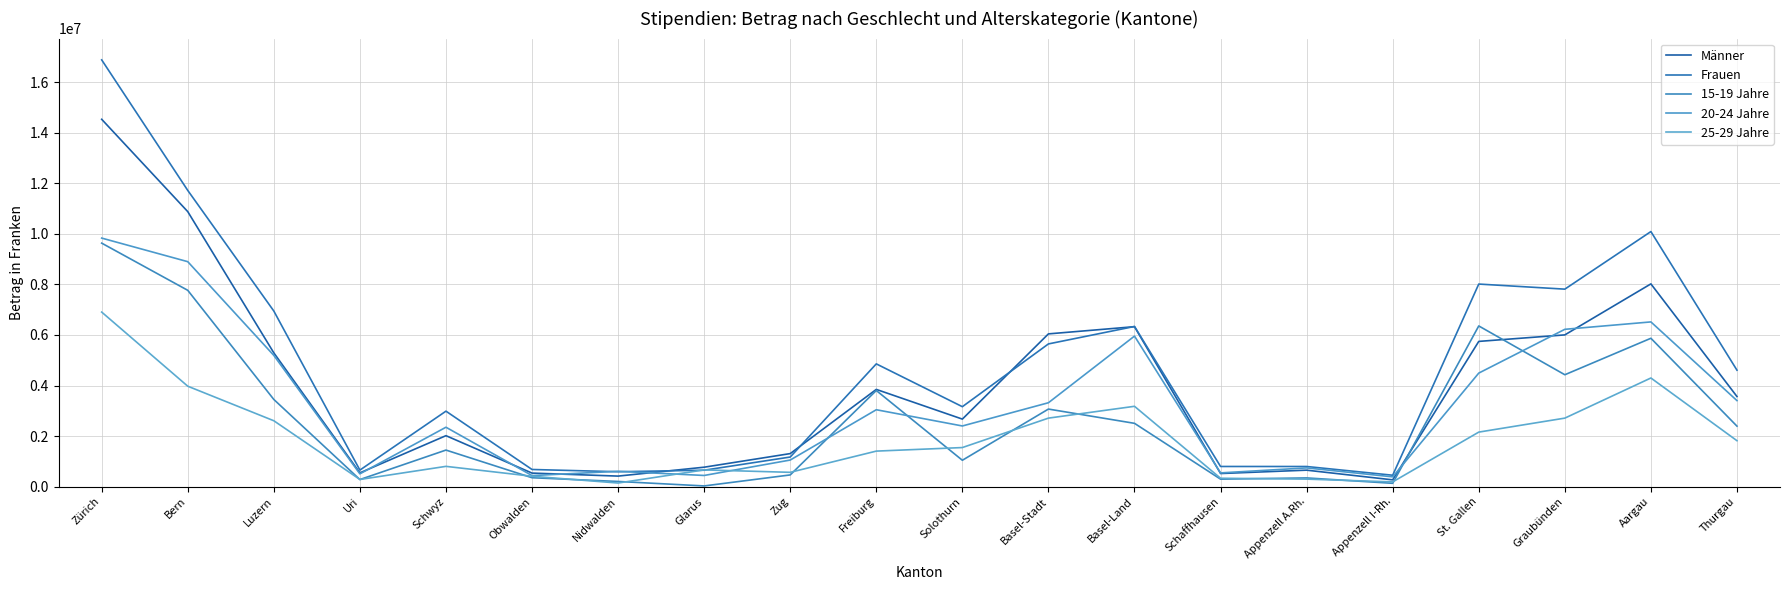

The Männer series shows 929327 at Schaffhausen. True or false?

False